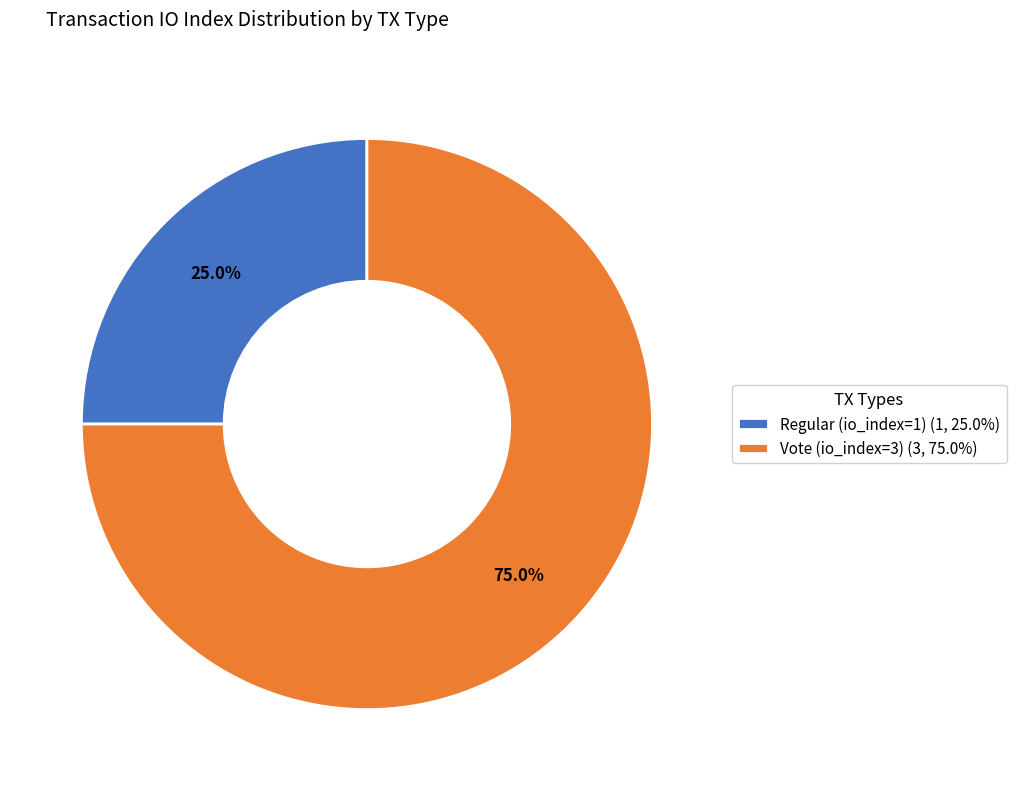

How many segments does this pie chart have?

2